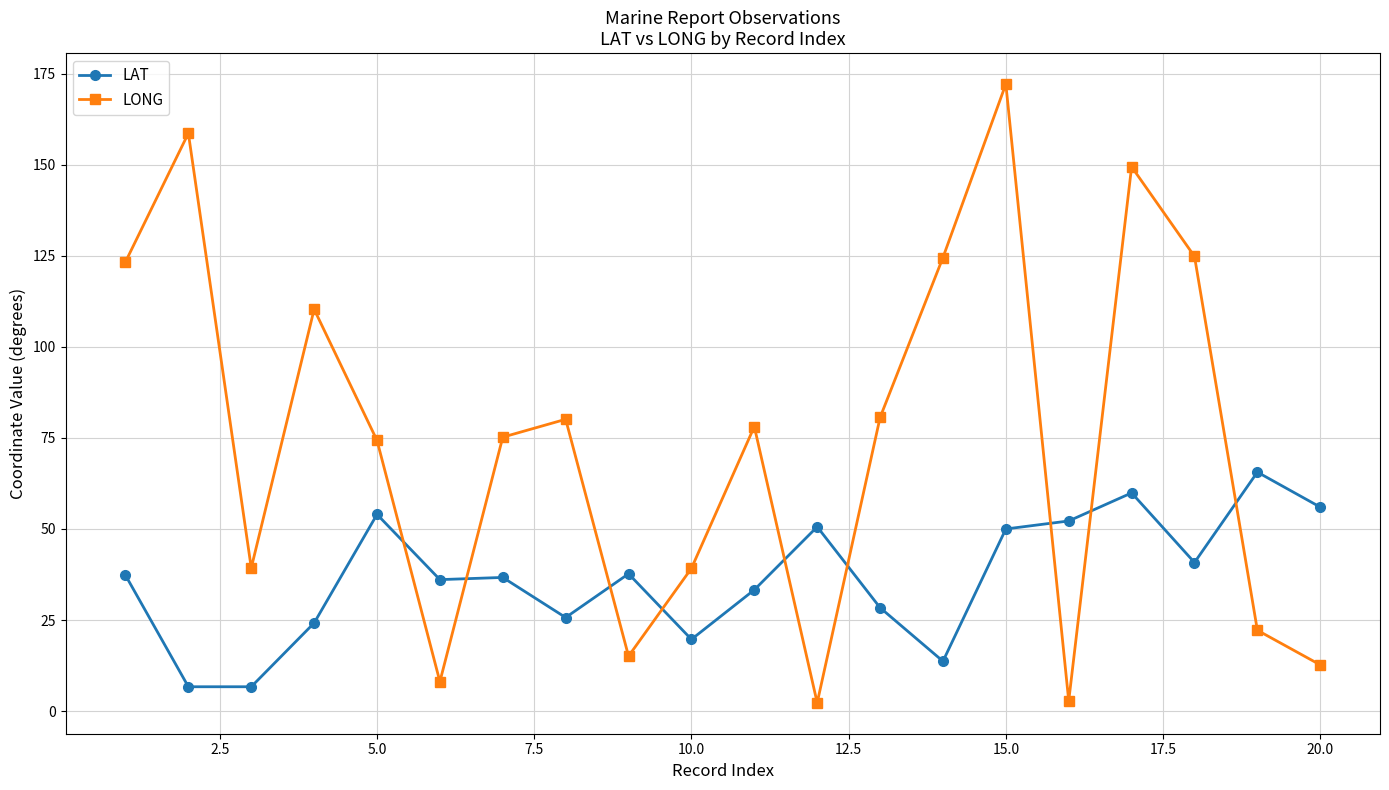

What is the average value of the LONG series?

74.7